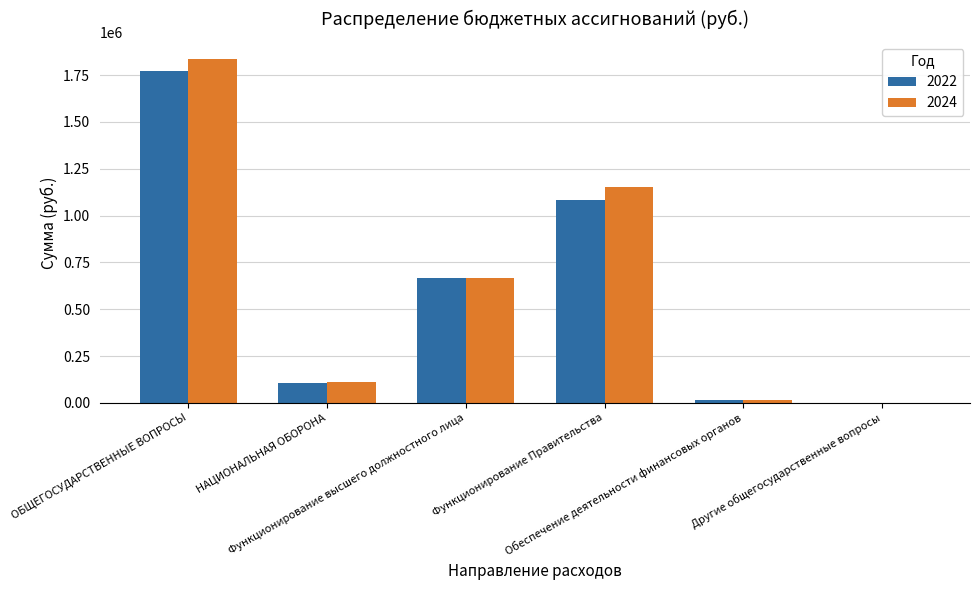

What is the greatest value displayed?

1834950